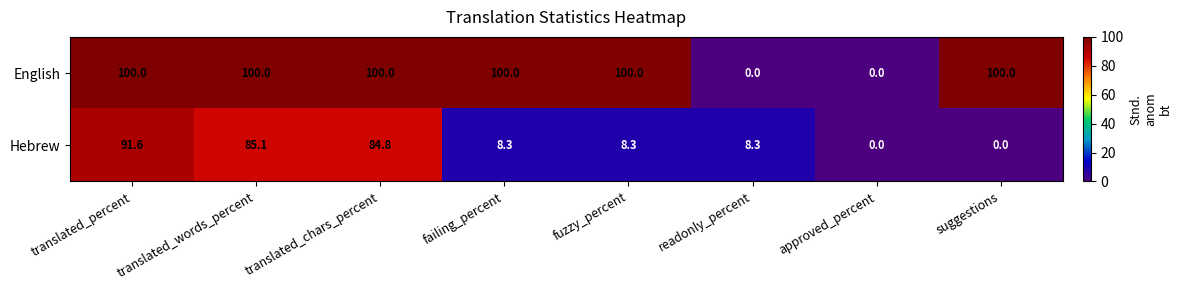

What is the average value of the Hebrew series?

35.8